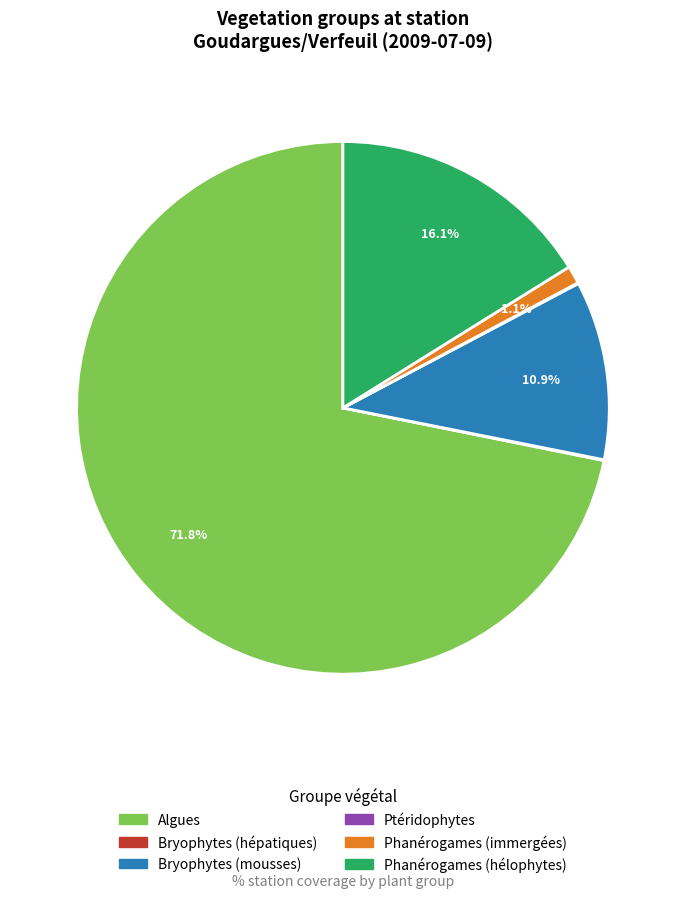

Does any single category account for the majority?

Yes